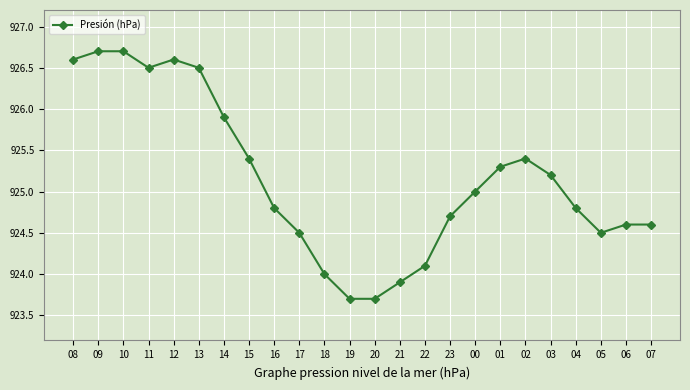

What is the smallest value displayed?

923.7